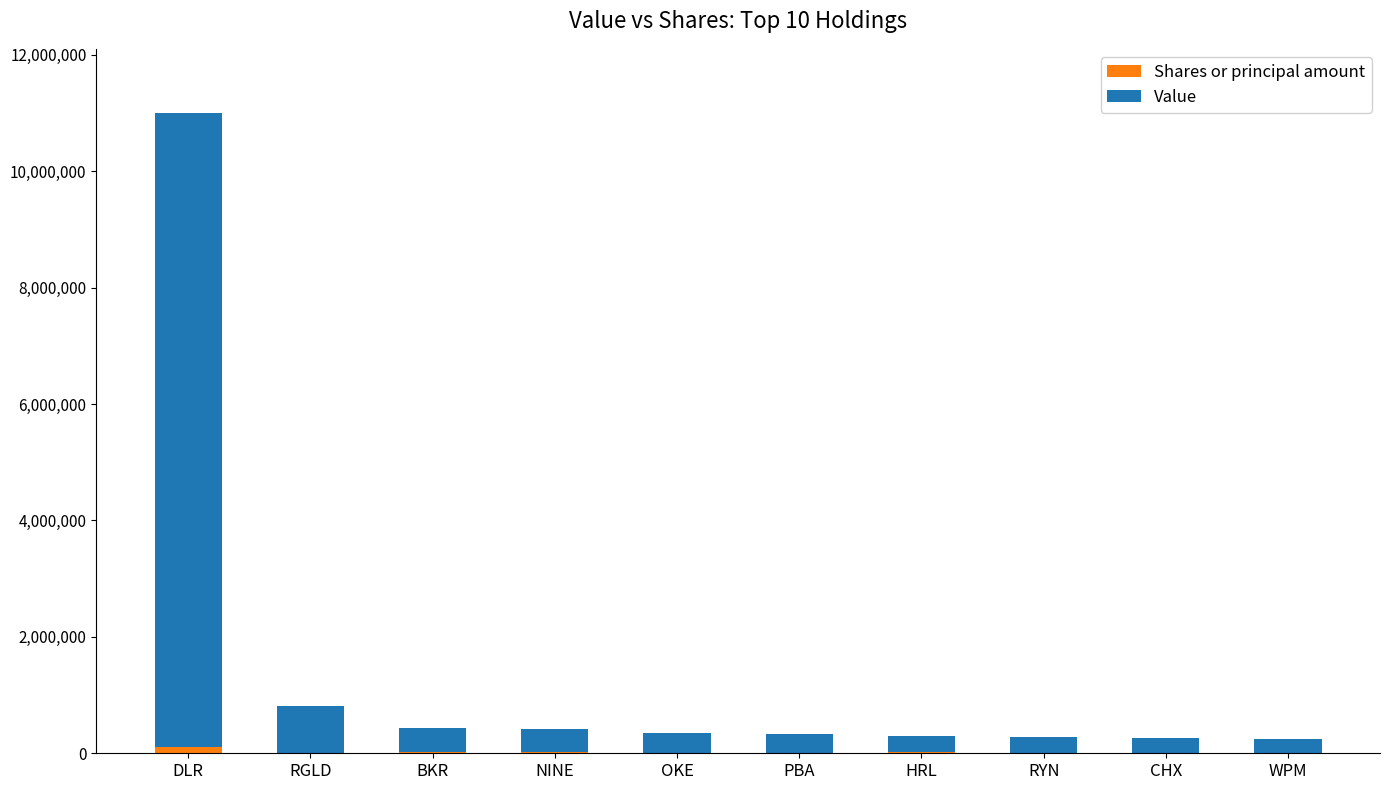

At which category is the sum across all series the highest?

DLR